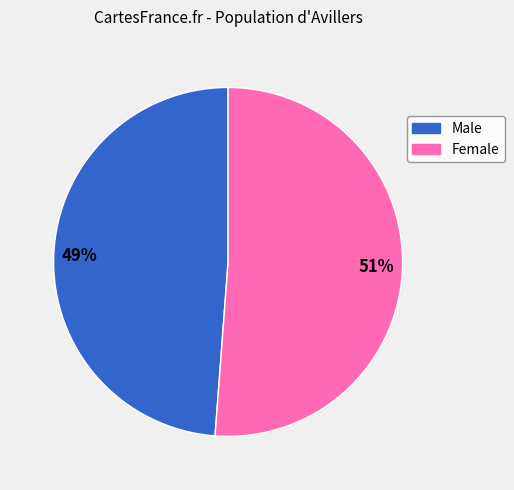

What is the majority slice?

Female